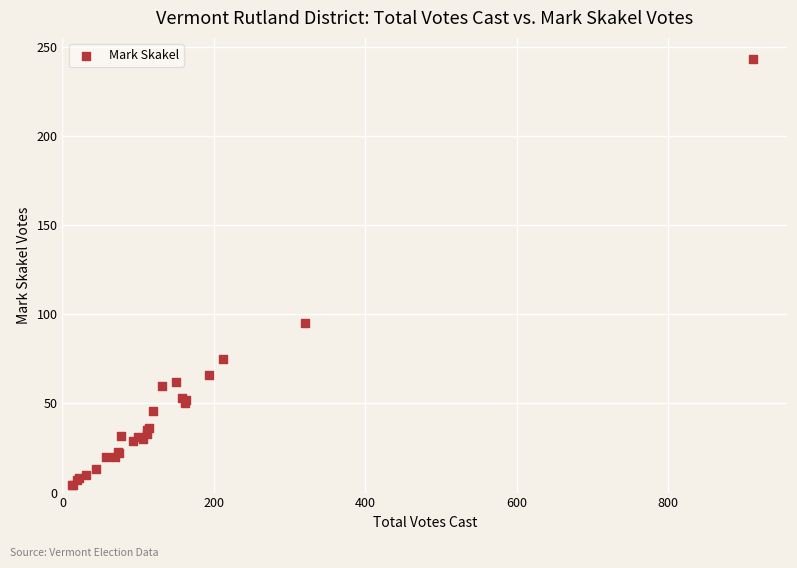

What Y value in the scatter plot is closest to 123?

95